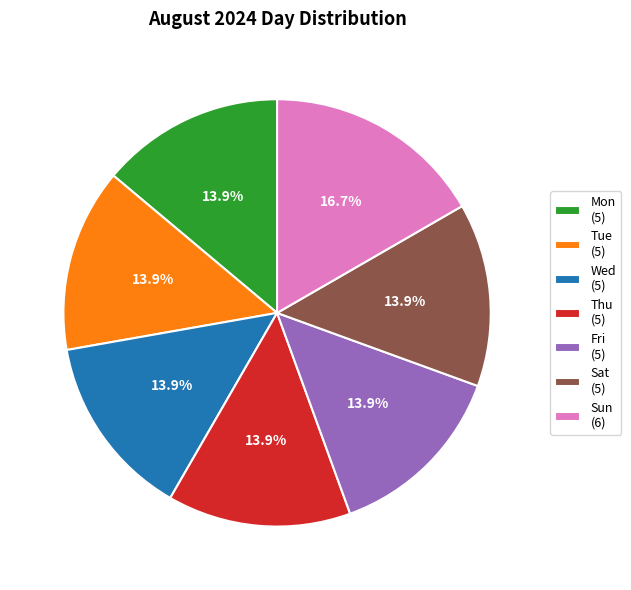

Does Wed (5) represent more than half of the total?

No